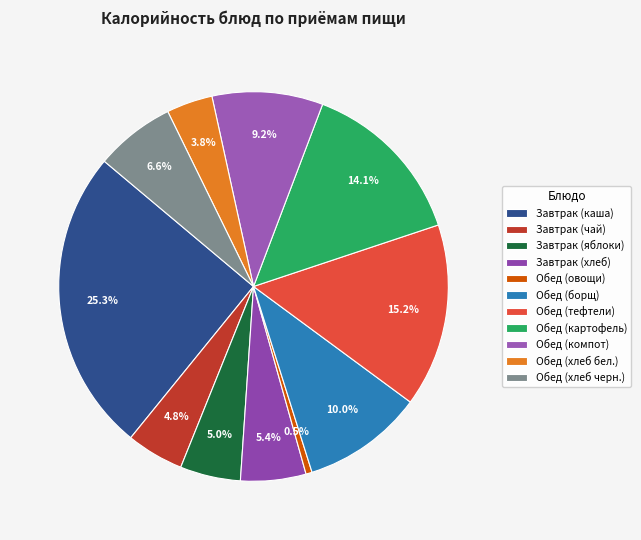

Combined, what portion of the pie is Обед (овощи) and Завтрак (хлеб)?

5.9%